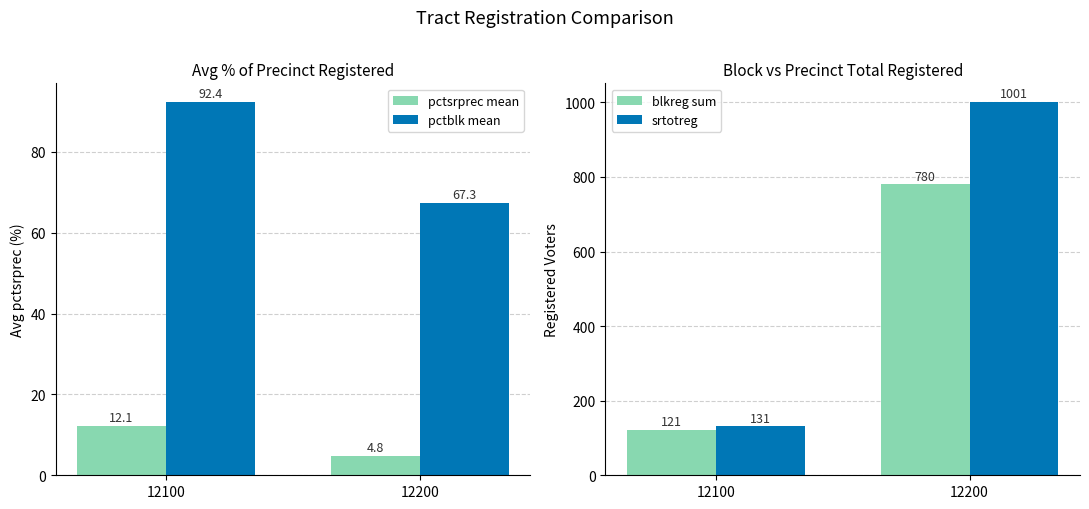

Rank the series at 12100 from highest to lowest value.

srtotreg, blkreg sum, pctblk mean, pctsrprec mean